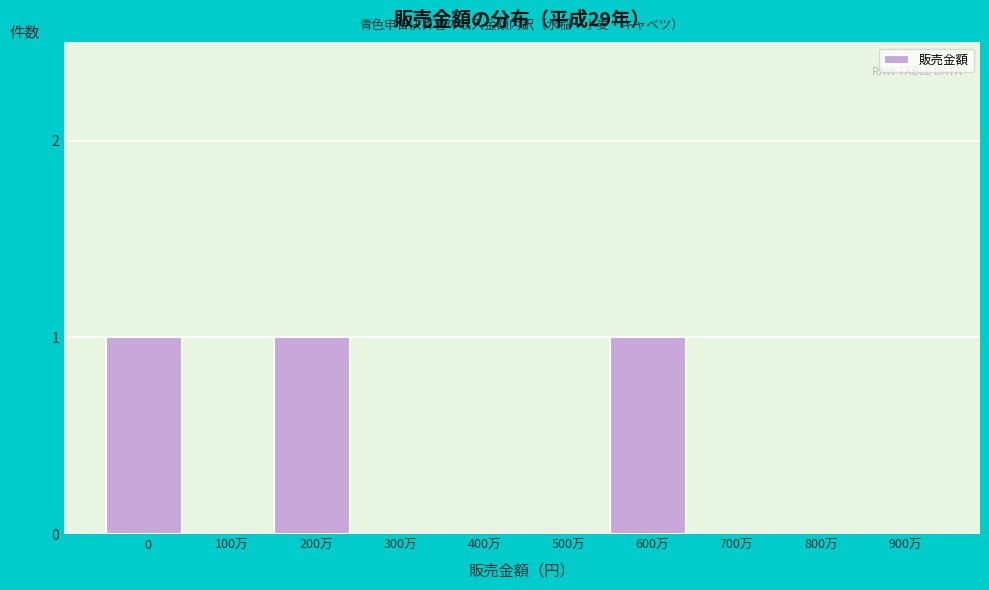

Reading left to right, transcribe all the data shown in this chart.

0=1	100万=0	200万=1	300万=0	400万=0	500万=0	600万=1	700万=0	800万=0	900万=0